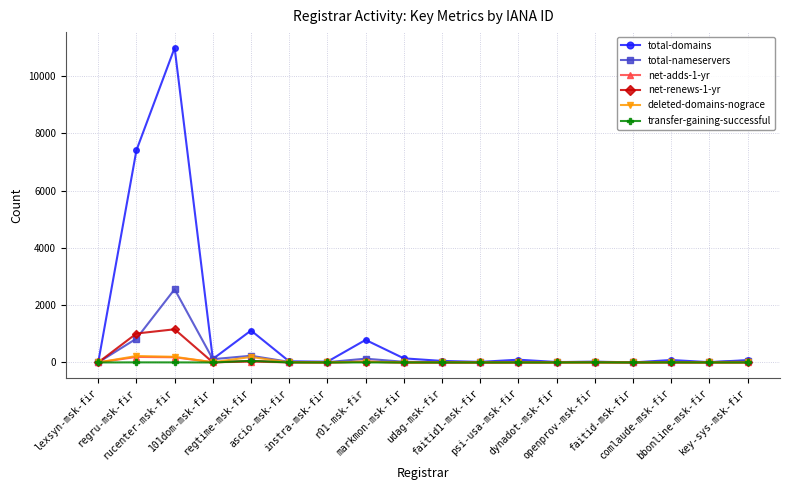

Where is total-nameservers nearest to the value 1279?

regru-msk-fir